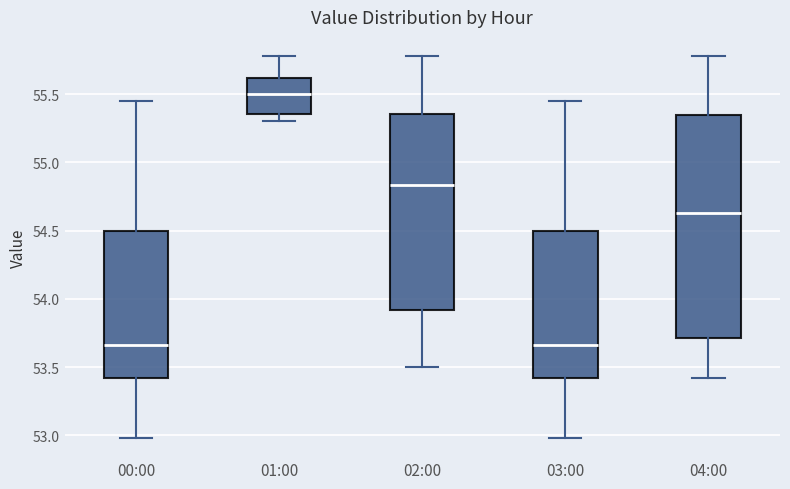

Where is the lower edge of the box for 04:00 on the y-axis? The values are not printed on the chart, so give them approximately, as read against the axis.

53.70